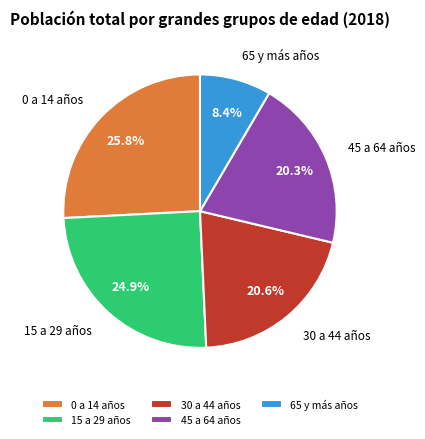

Which slice is the largest?

0 a 14 años